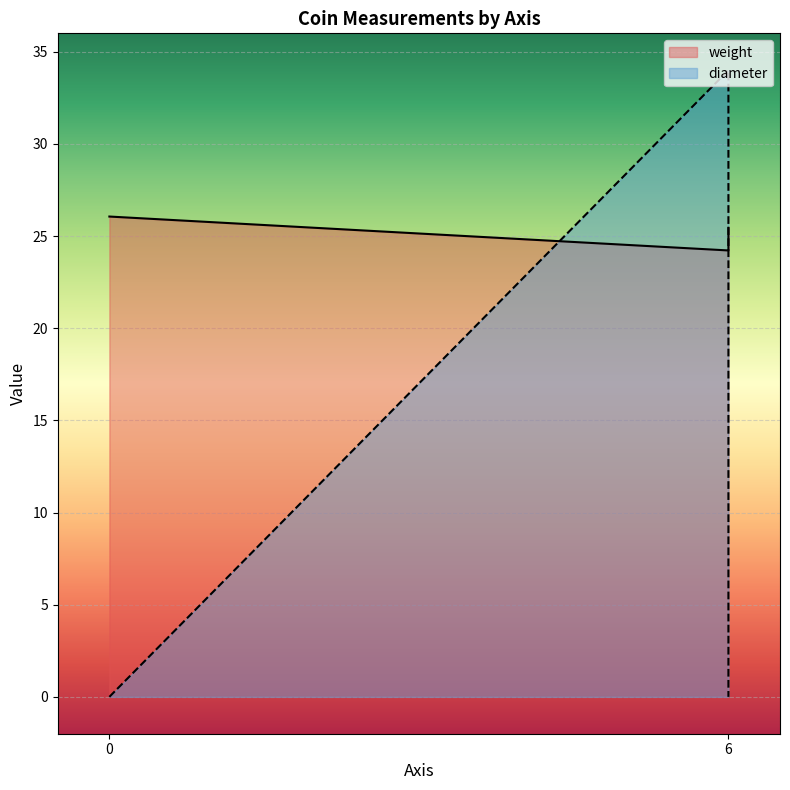

What are all the series names shown in the legend?

weight, diameter